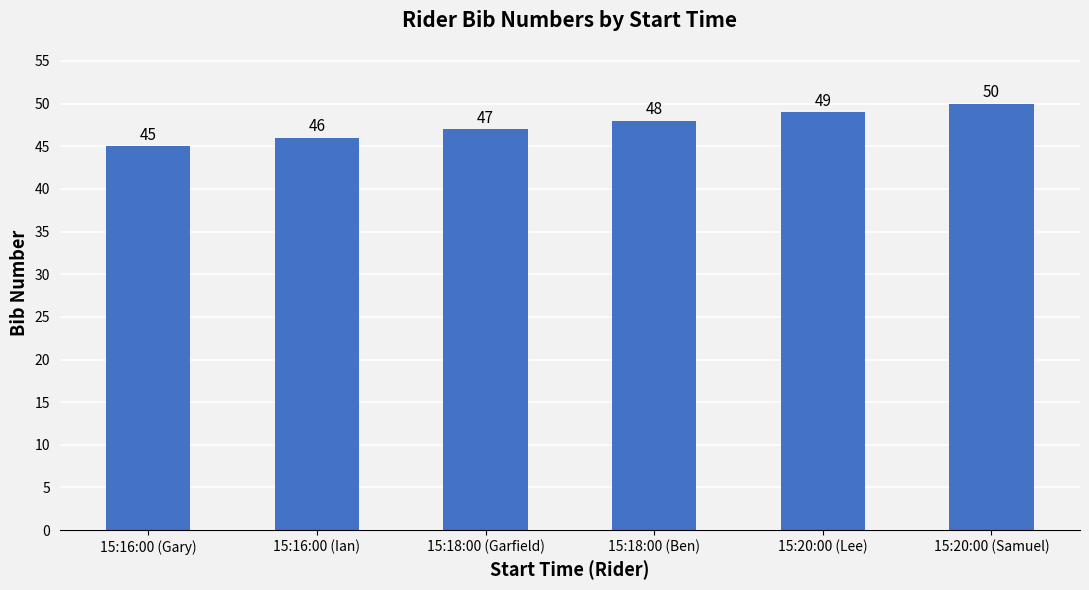

At which label is the value closest to 47?

15:18:00 (Garfield)